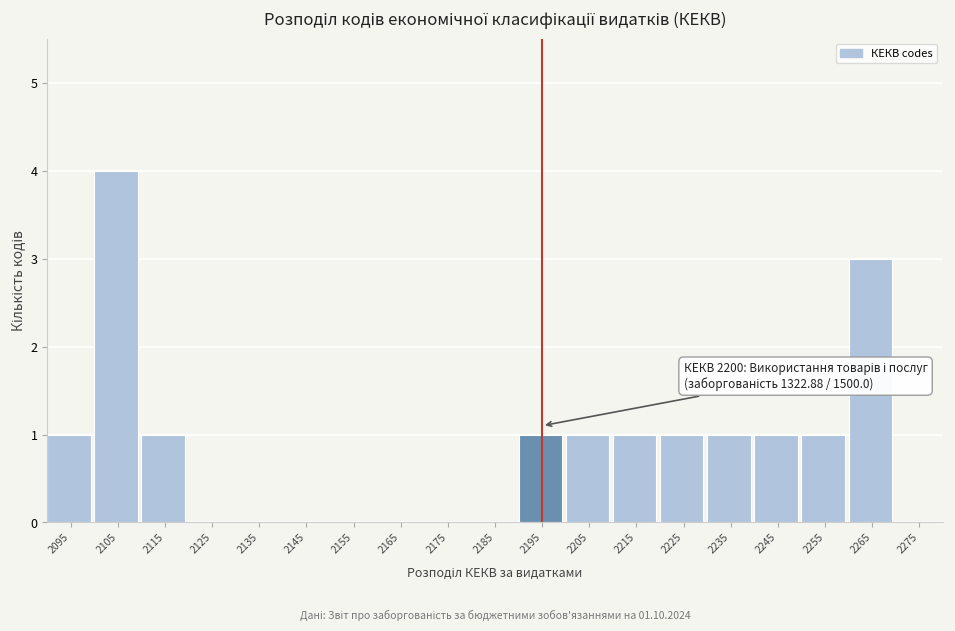

Reading right to left, list all the values displayed in this chart.

2275=0	2265=3	2255=1	2245=1	2235=1	2225=1	2215=1	2205=1	2195=1	2185=0	2175=0	2165=0	2155=0	2145=0	2135=0	2125=0	2115=1	2105=4	2095=1